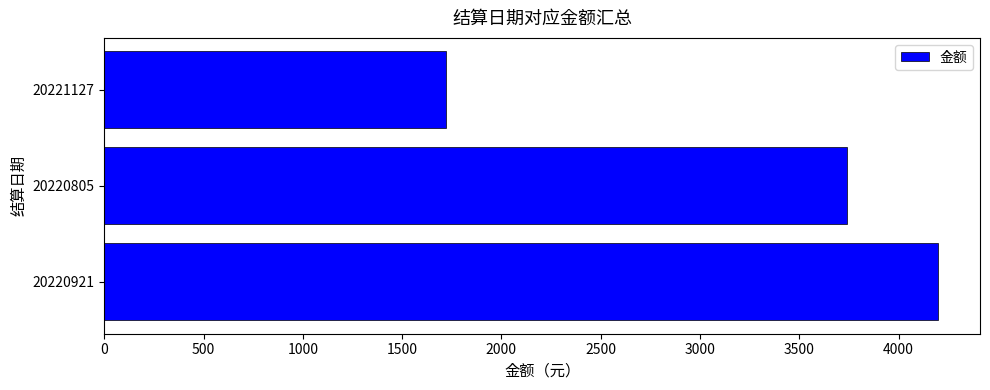

How many series are shown in this chart?

1